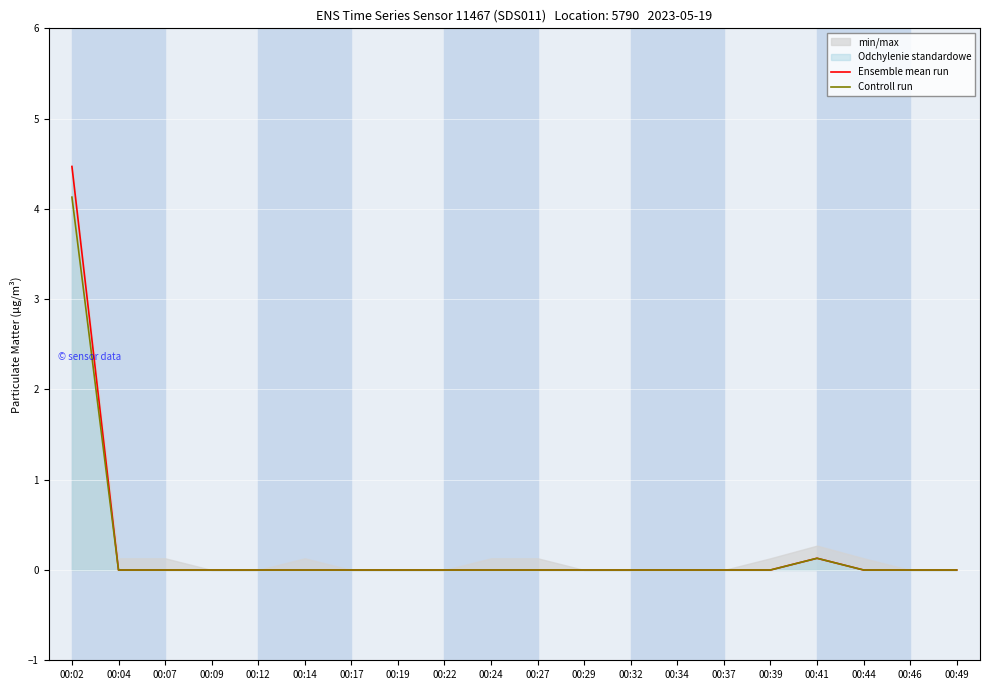

How many interior local peaks does the Ensemble mean run series have?

1